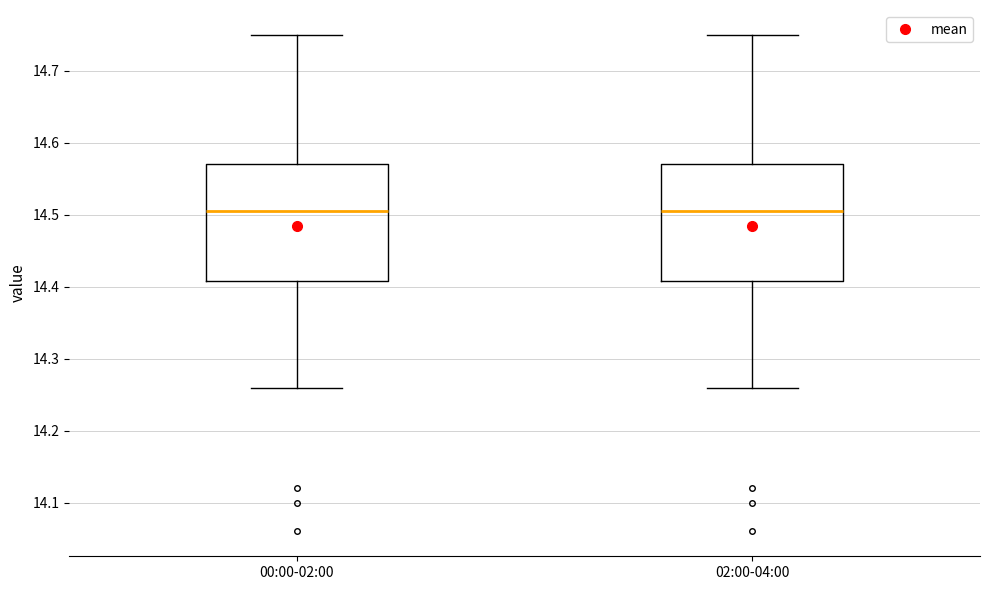

Reading left to right, transcribe this box plot: for each box, give where its median line is, the range the box spans, and where its two whiskers end, as read against the y-axis. The values are not printed on the chart, so give them approximately, as read against the axis.

00:00-02:00: median 14.51, box 14.41 to 14.57, whiskers 14.26 to 14.75
02:00-04:00: median 14.51, box 14.41 to 14.57, whiskers 14.26 to 14.75